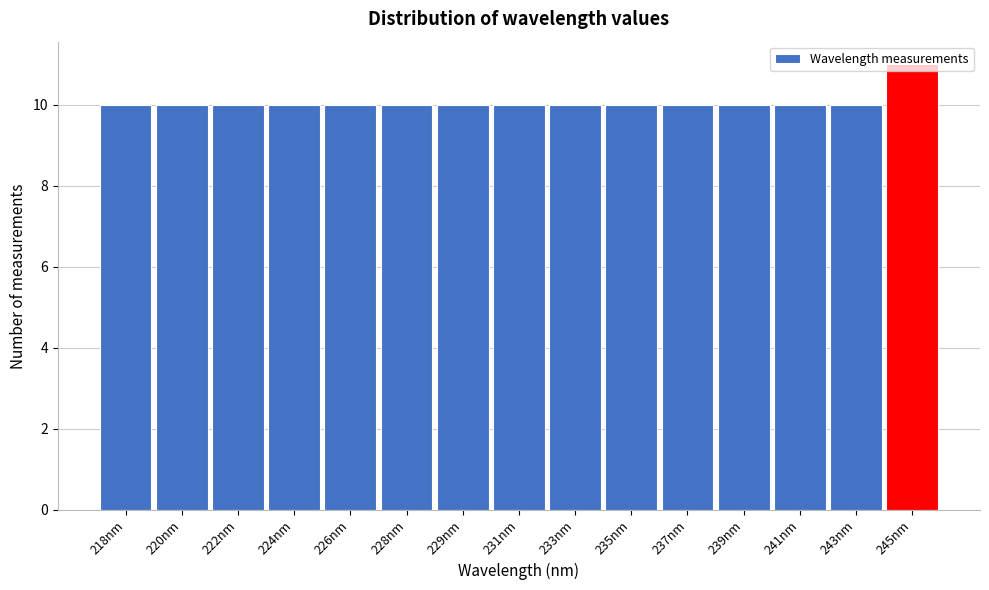

At which category does the chart reach its peak across all series?

245nm